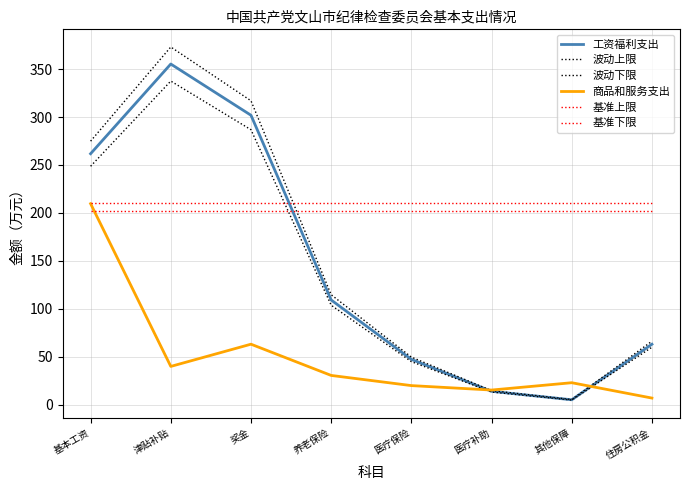

What is the maximum value shown in the chart?

373.0